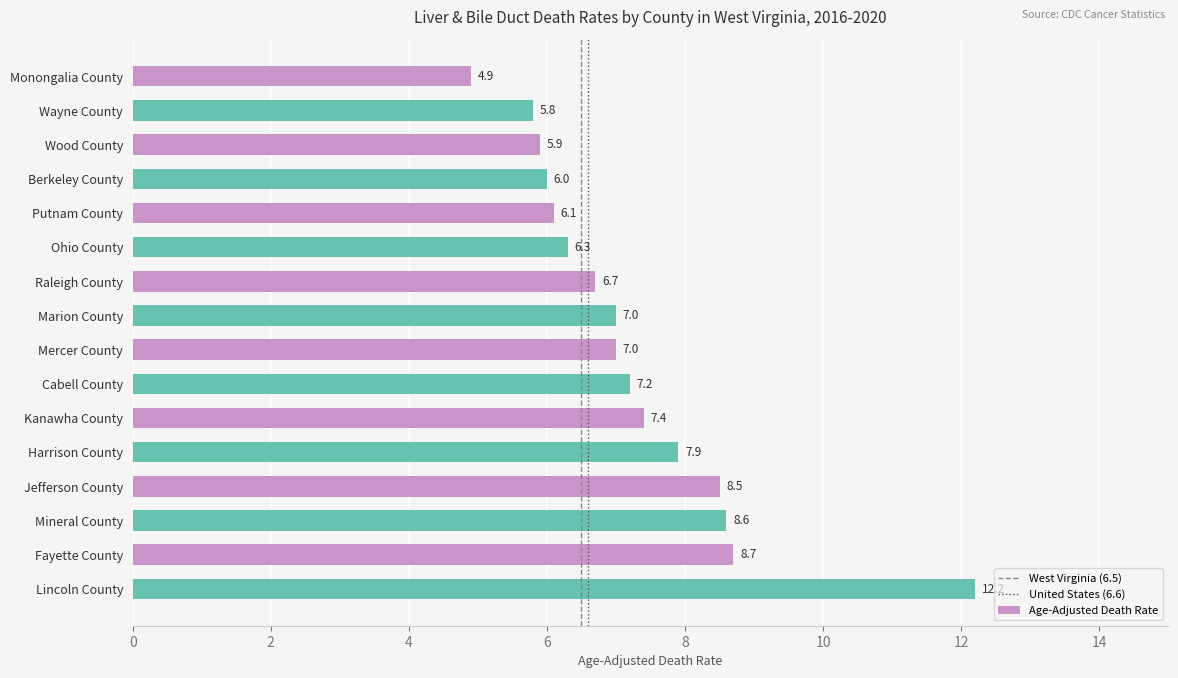

True or false: the data shows 2.8 at Kanawha County.

False